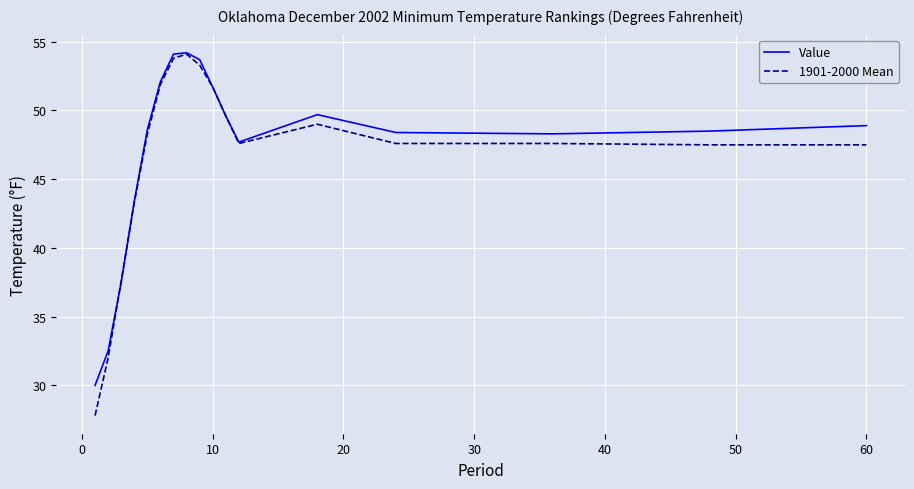

What is the maximum value for 1901-2000 Mean?

54.1